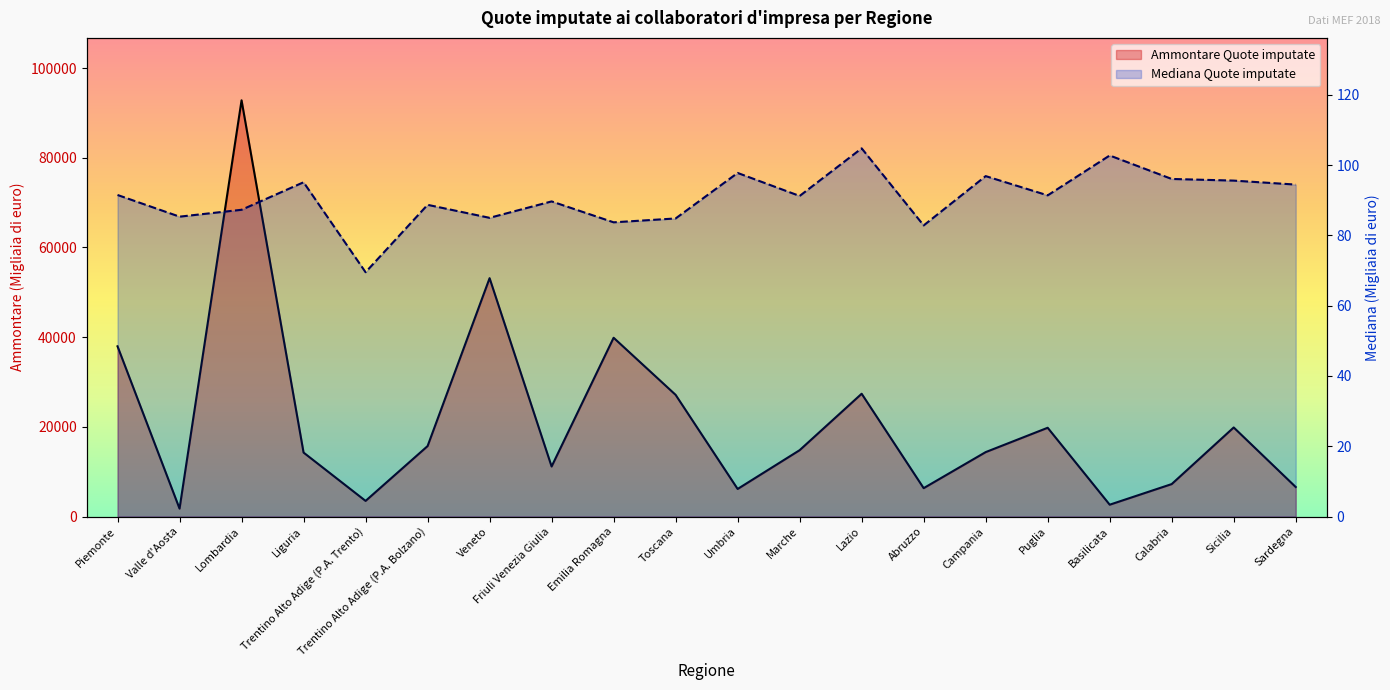

What is the maximum value for Mediana Quote imputate?

104.8